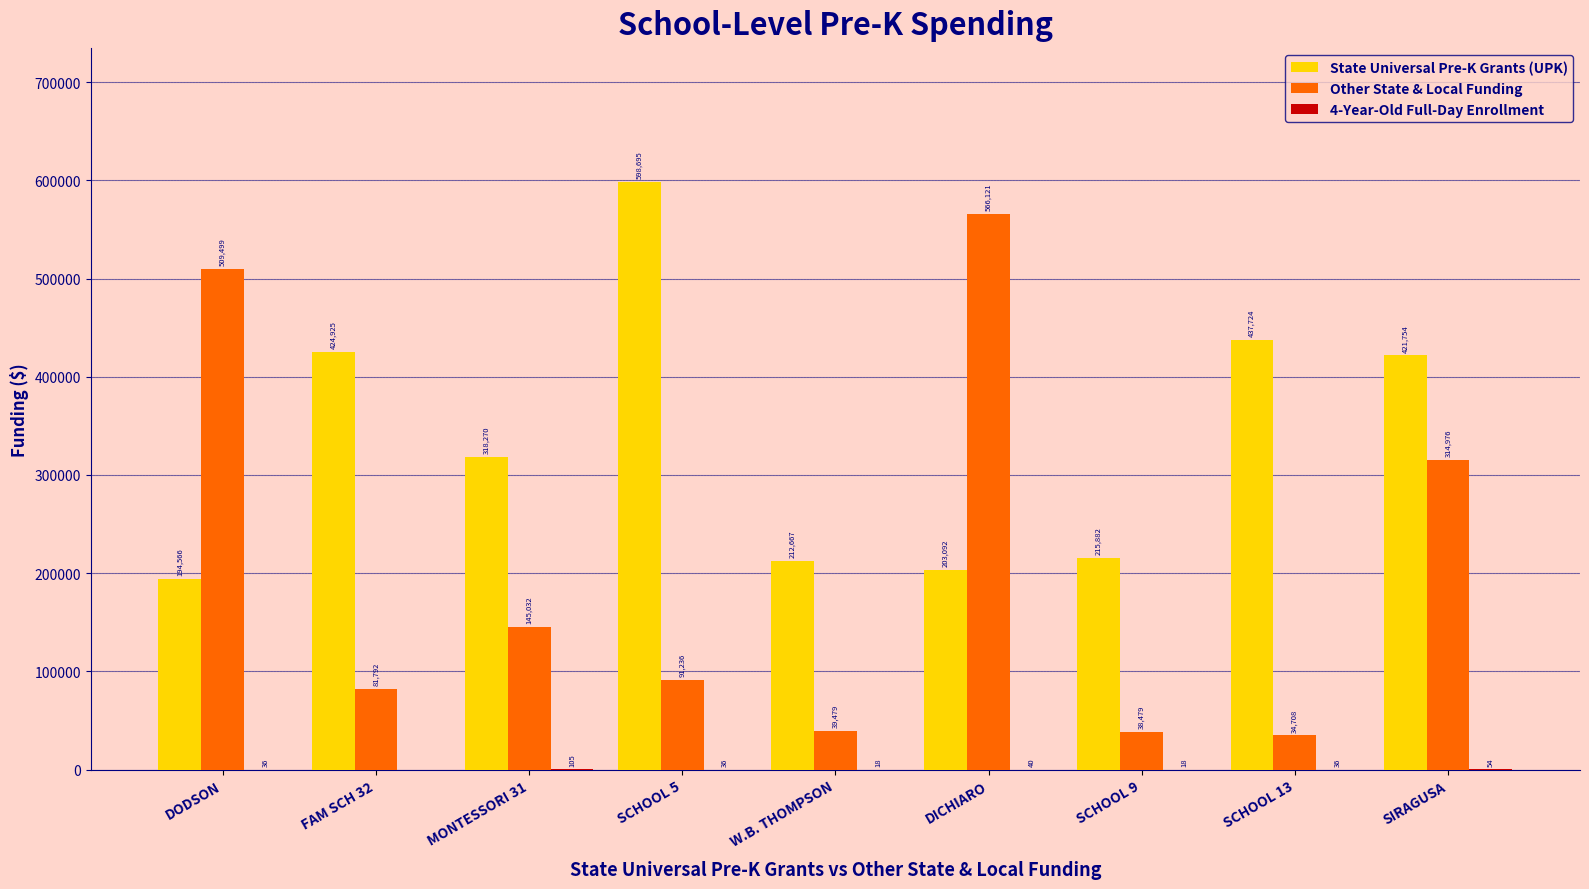

Which series has the largest total across all categories?

State Universal Pre-K Grants (UPK)